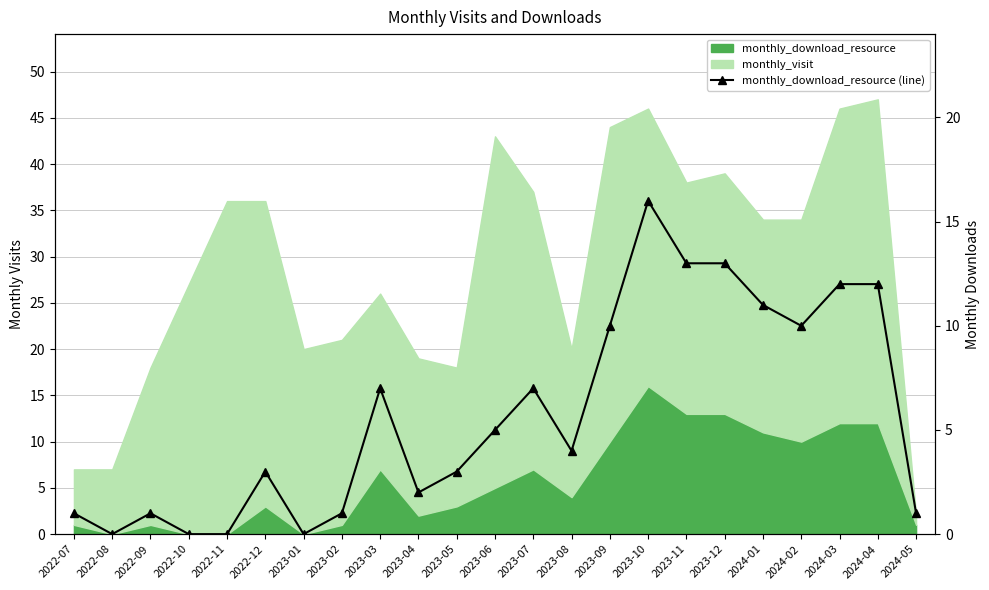

Which category has the lowest value across all series?

2022-08